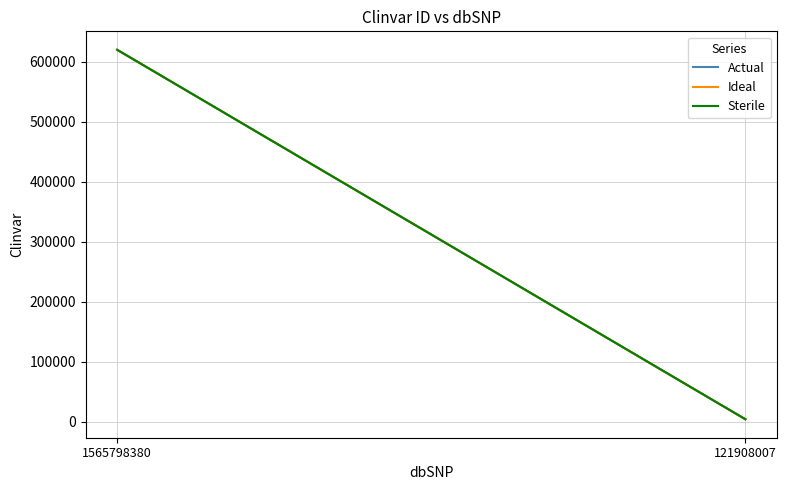

List the series in order of their peak value, highest first.

Actual, Ideal, Sterile